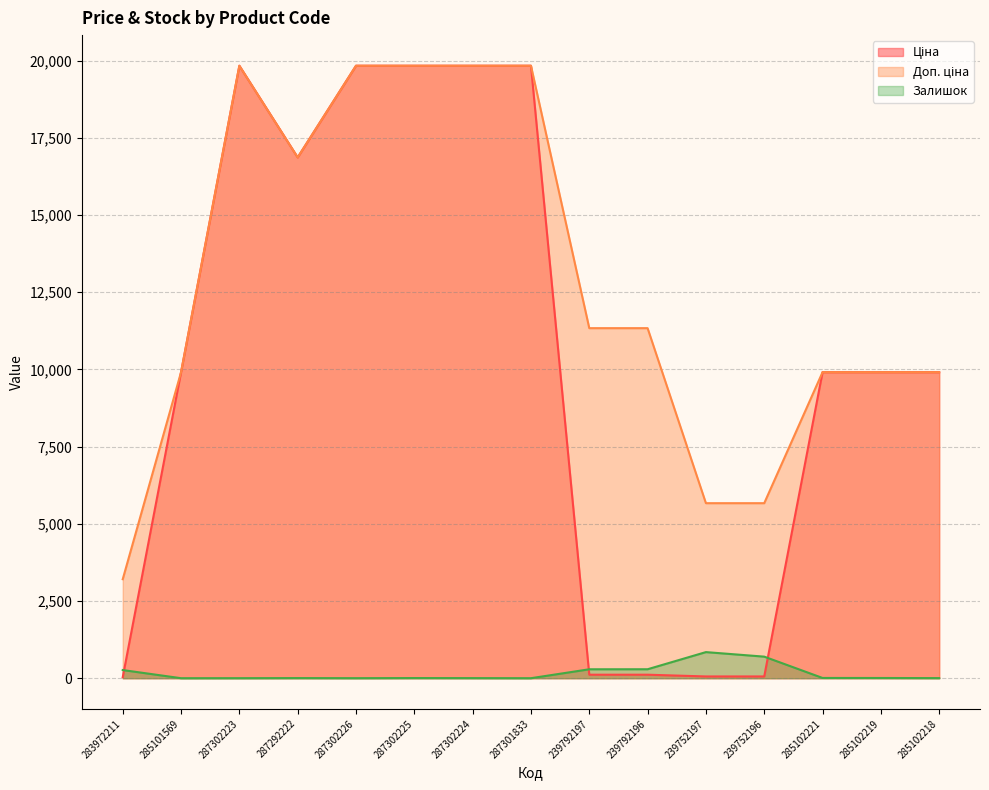

True or false: Доп. ціна and Залишок intersect in this chart.

False